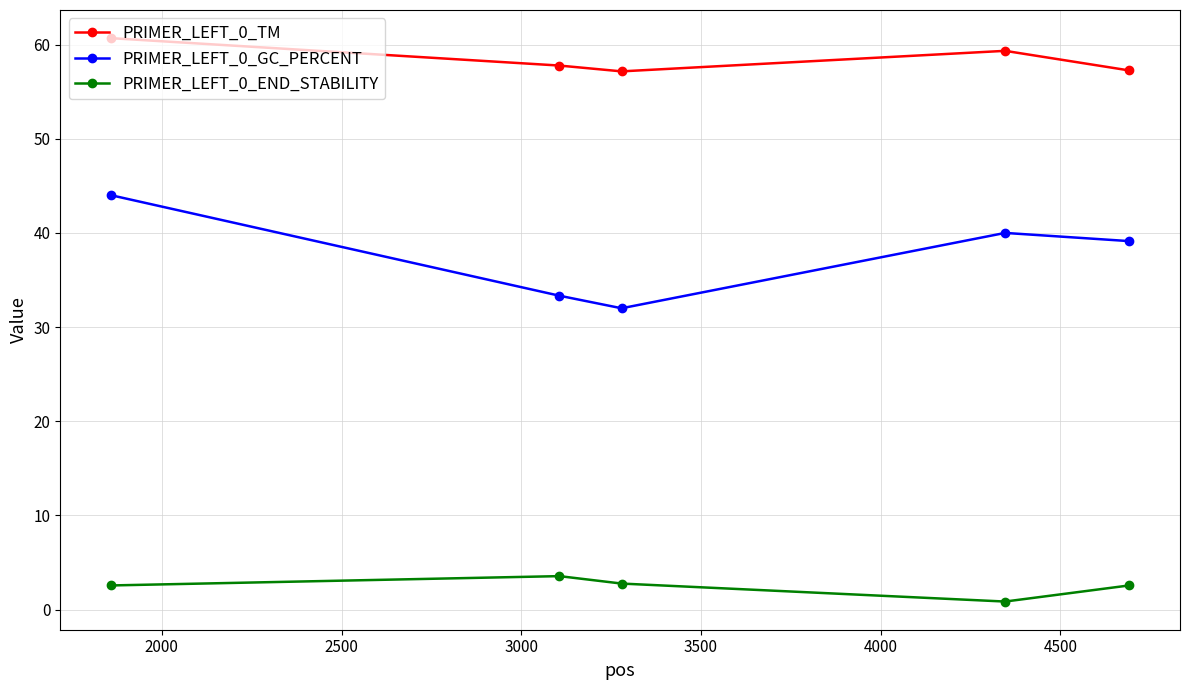

What is the average value of the PRIMER_LEFT_0_TM series?

58.4